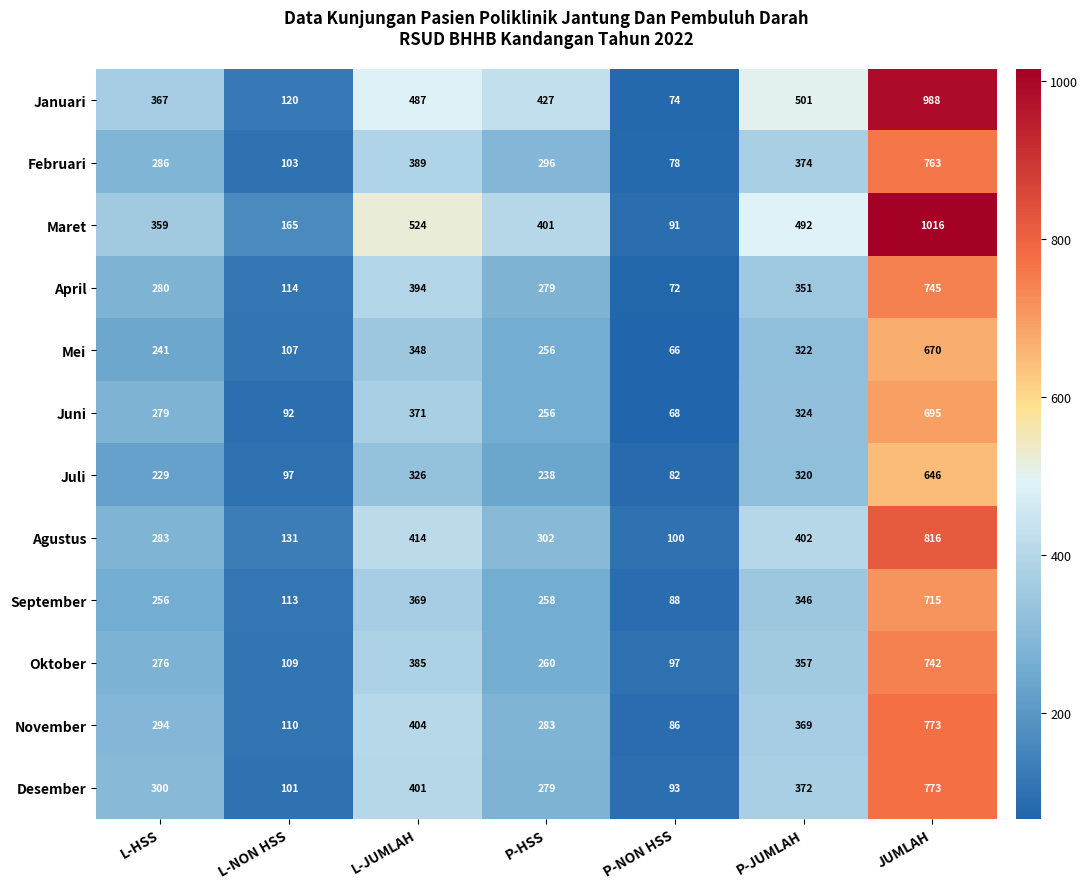

What is the difference between the maximum and minimum values in the Februari series?

685